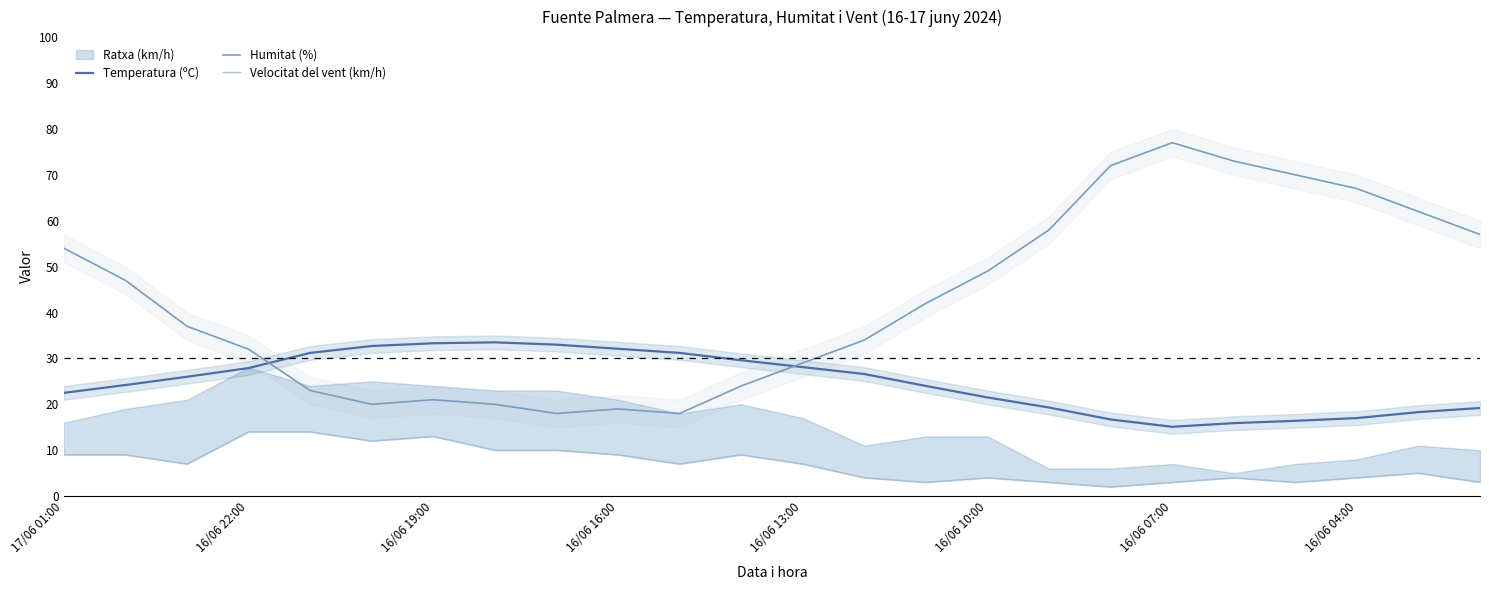

True or false: Humitat (%) has a value of 100.3 at 16/06 04:00.

False